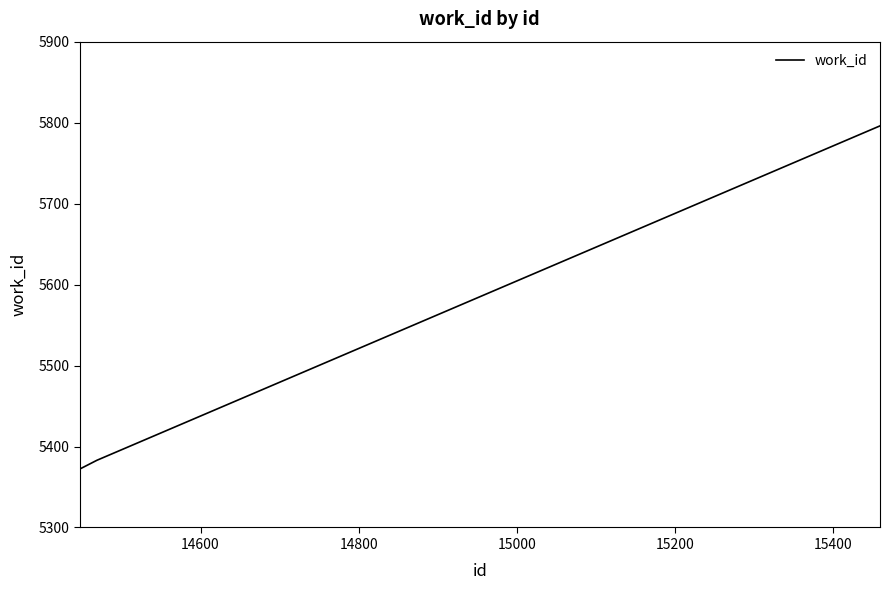

How many series are shown in this chart?

1